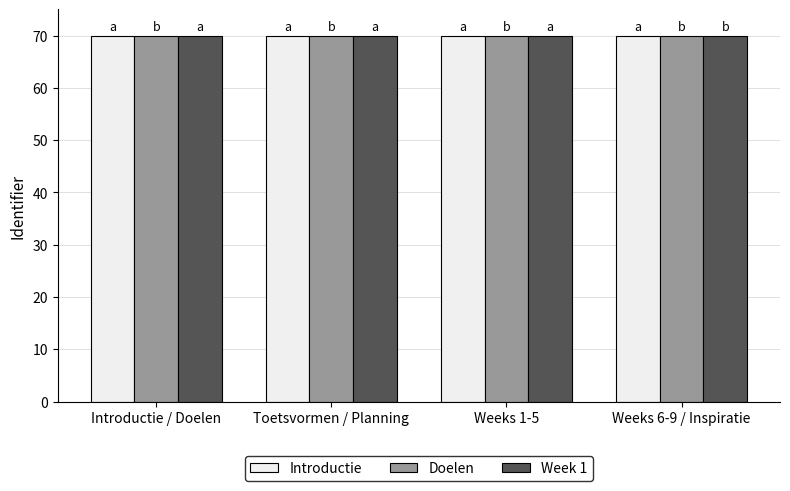

Is it true that Introductie equals 36.2 at Weeks 6-9 / Inspiratie?

False